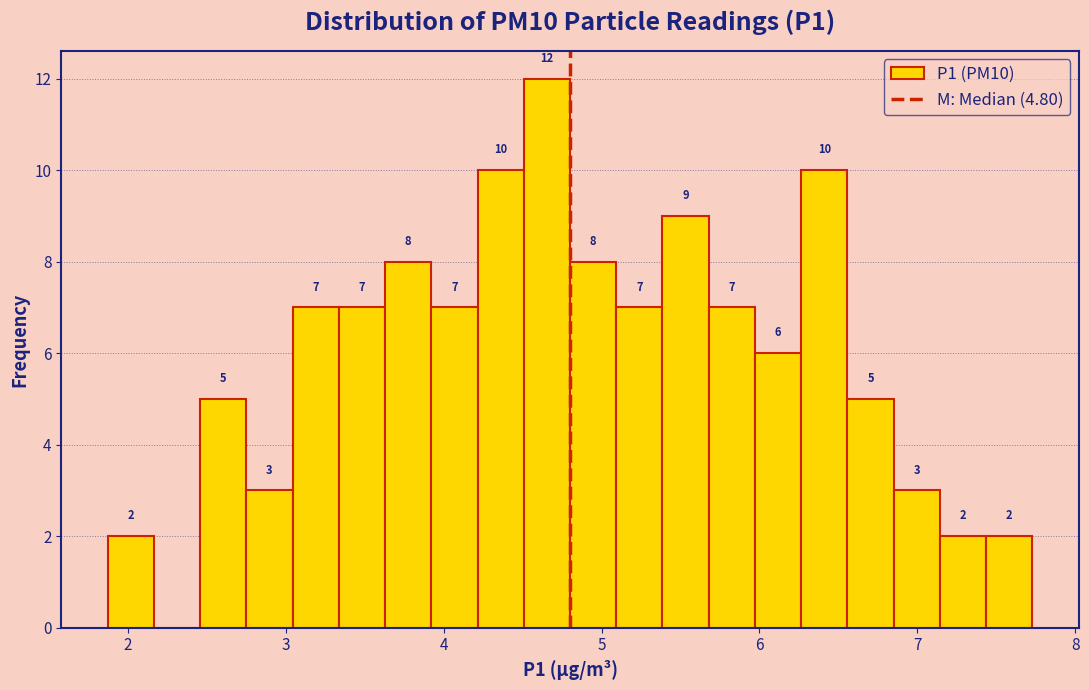

Read against the x-axis, roughly where is the centre of the tallest bar?

4.7